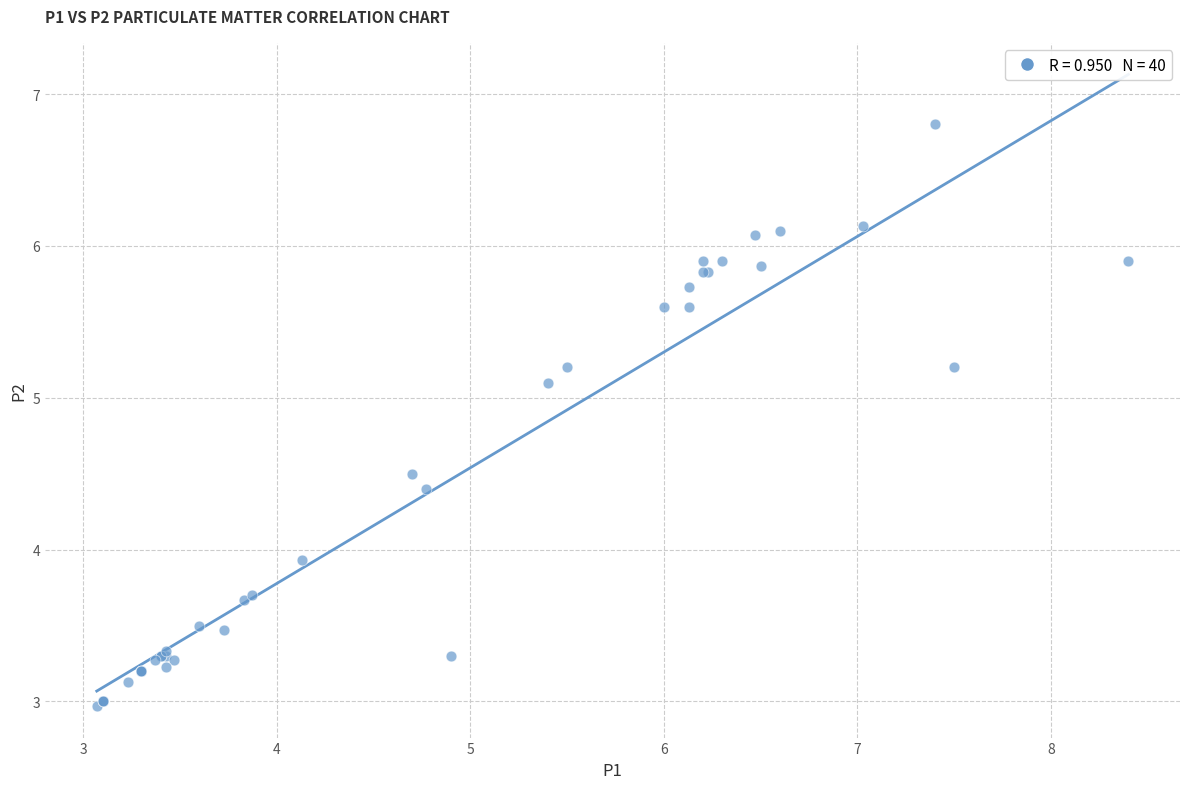

What Y value in the scatter plot is closest to 4?

3.9